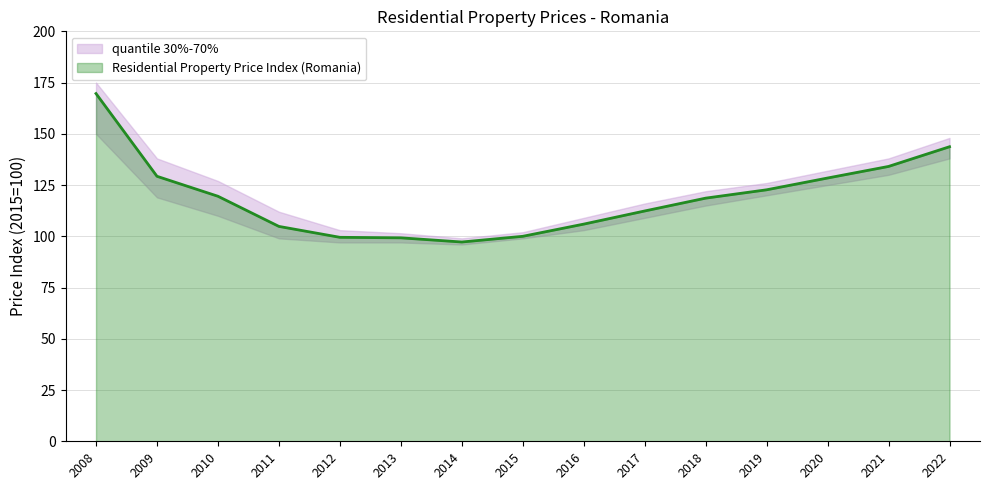

Which has a higher value, 2009 or 2010?

2009